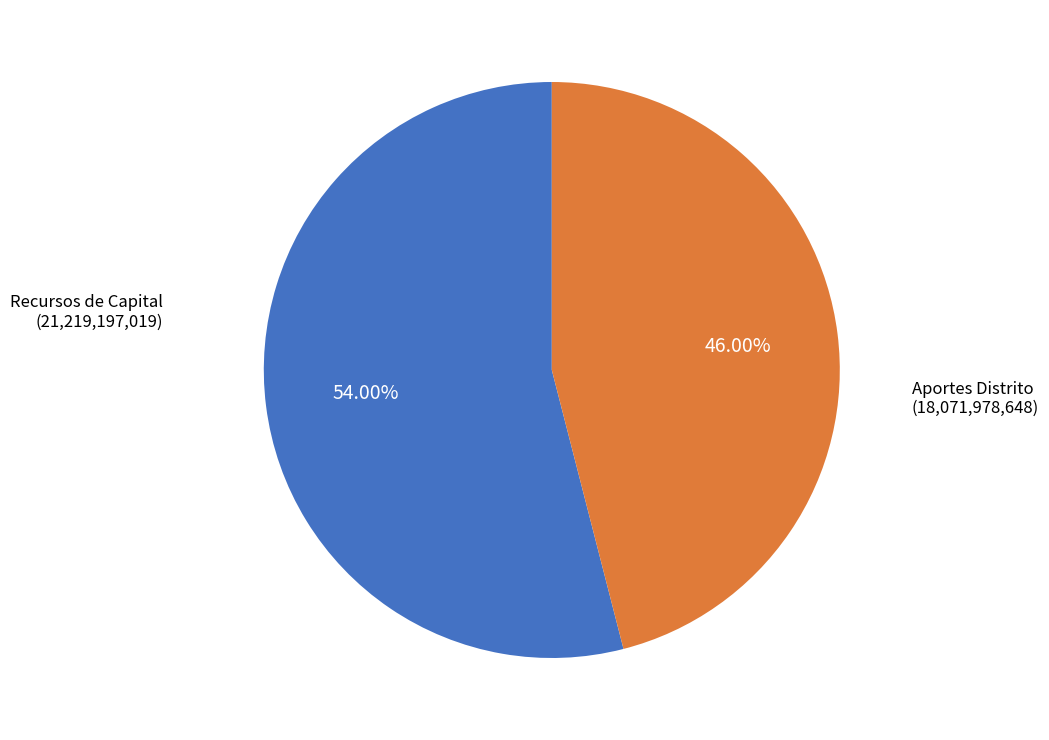

Does any single category account for the majority?

Yes